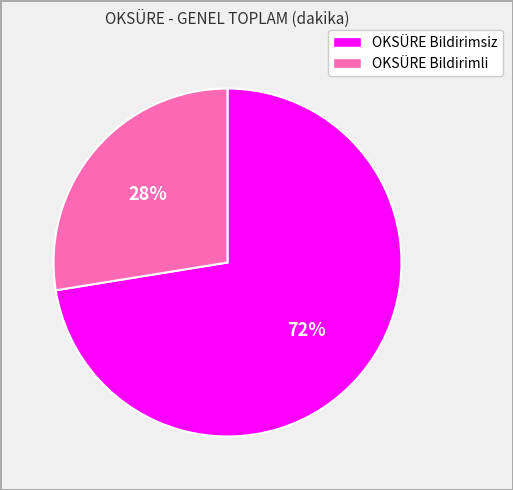

Which slice represents more than half of the pie?

OKSÜRE Bildirimsiz